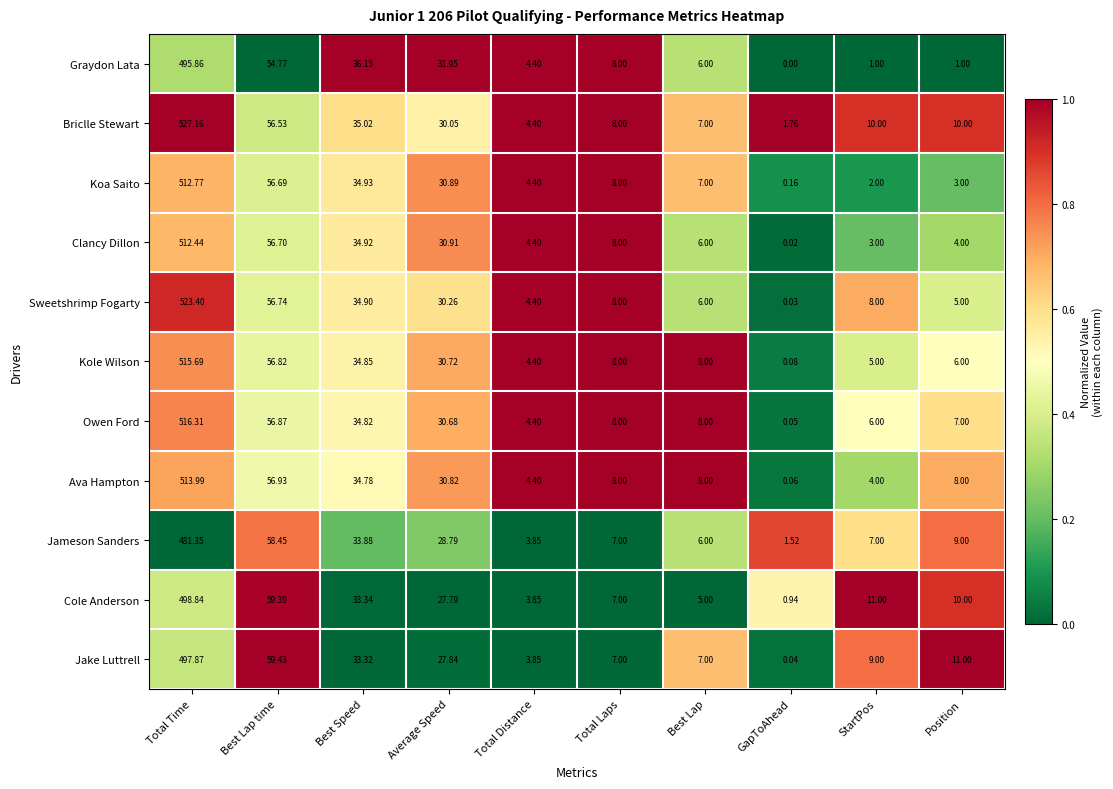

Which series changed the most between Total Time and Best Speed?

Briclle Stewart